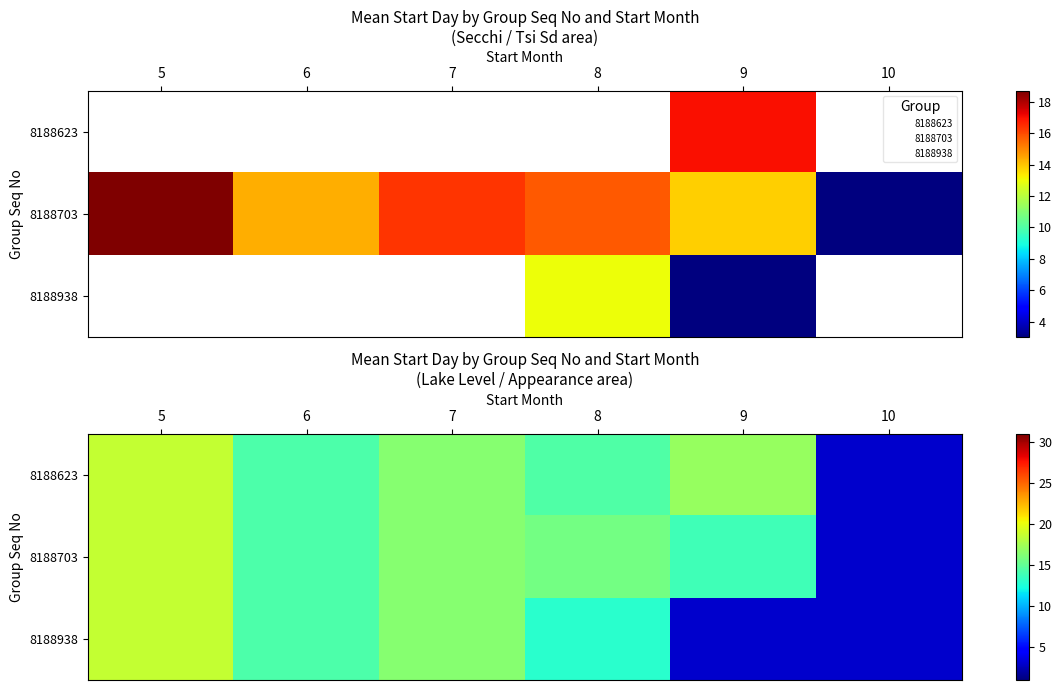

What is the difference between the maximum and minimum values in the 8188703 series?

15.7